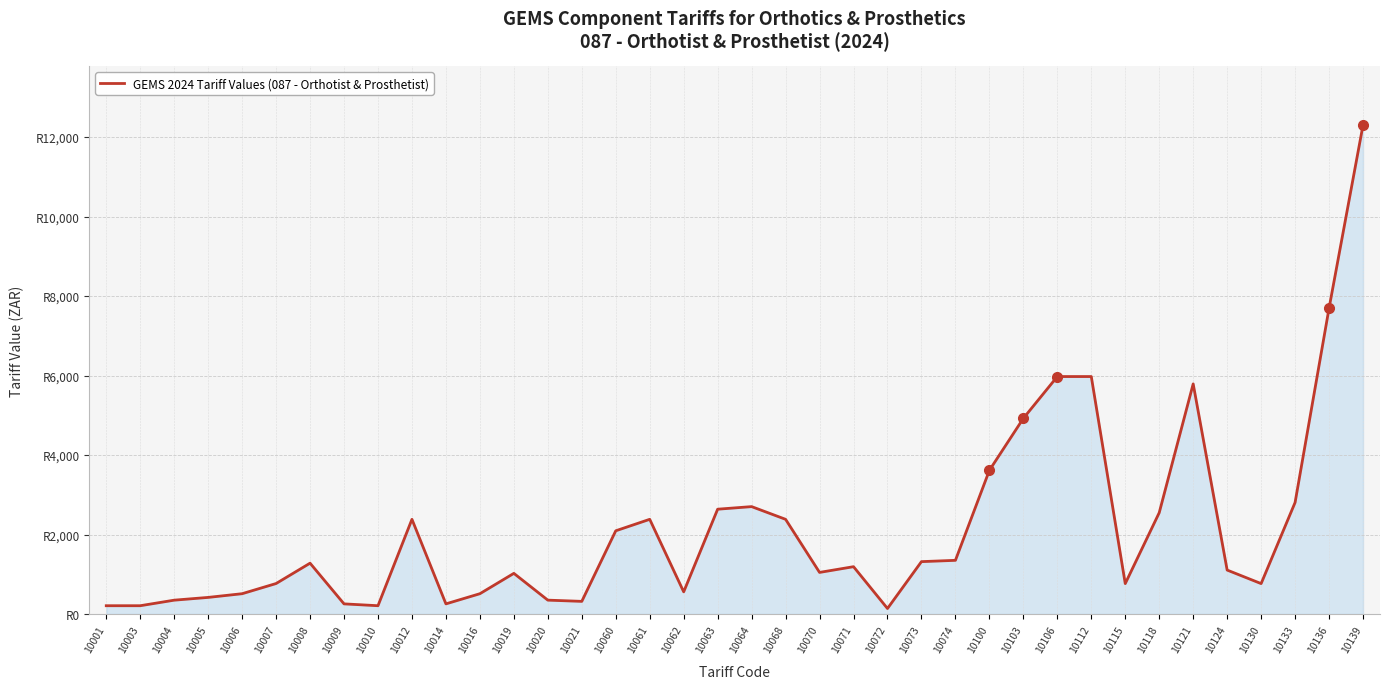

Does the chart have visible grid lines?

Yes